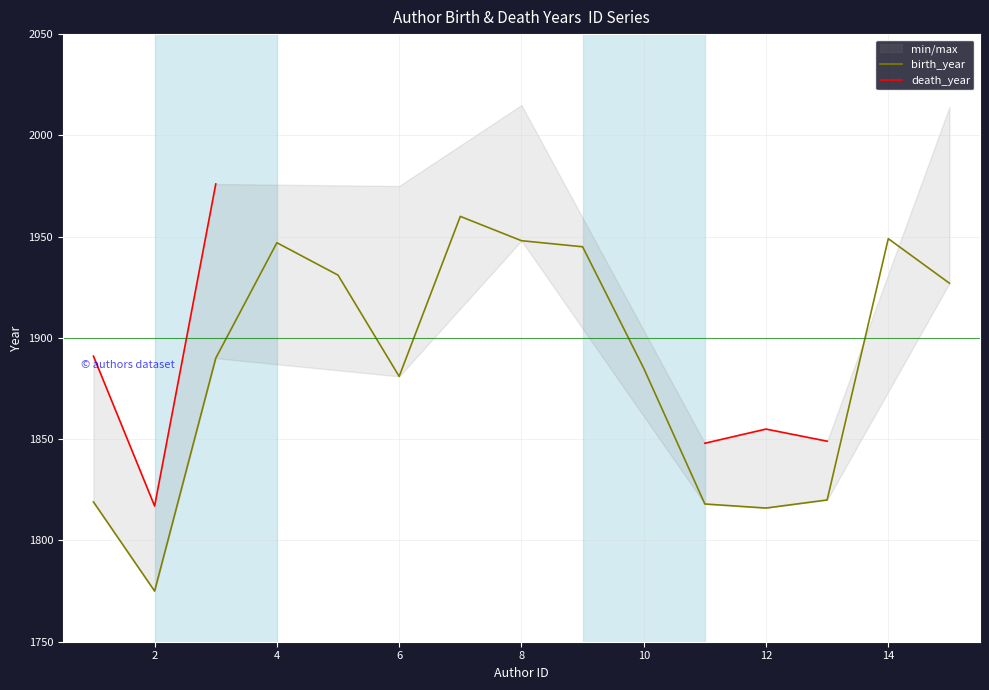

At how many categories does at least one series exceed 1909?

9